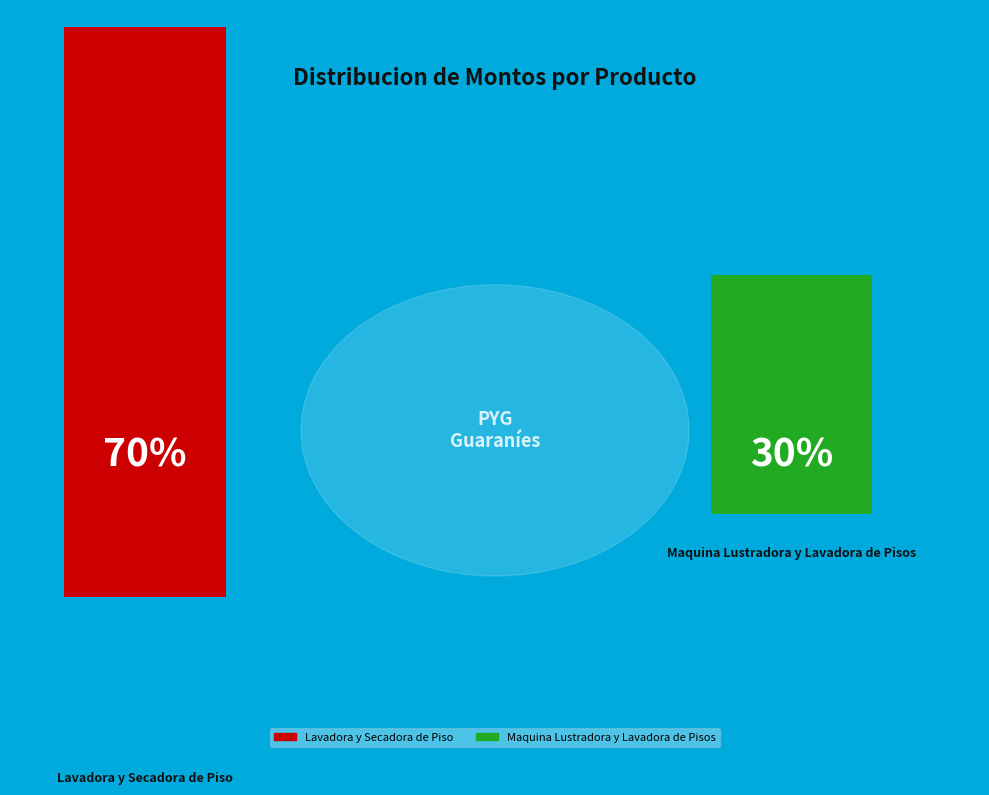

Which category has the smallest portion of the pie?

Maquina Lustradora y Lavadora de Pisos